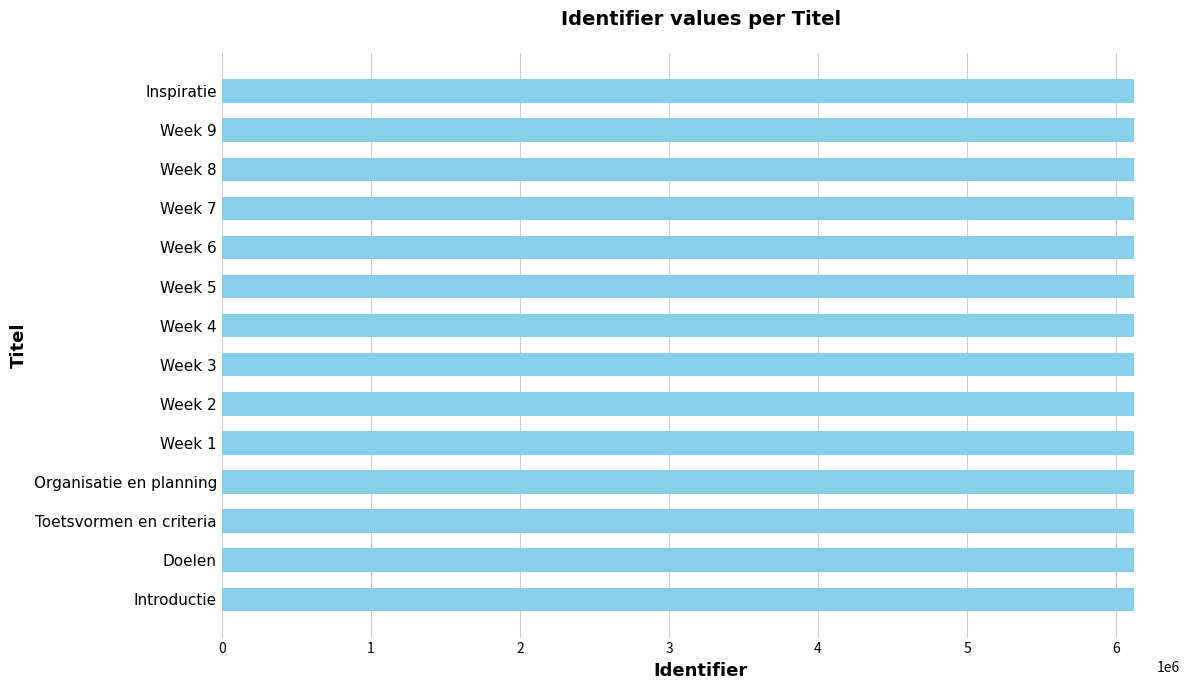

Are the bars horizontal?

Yes